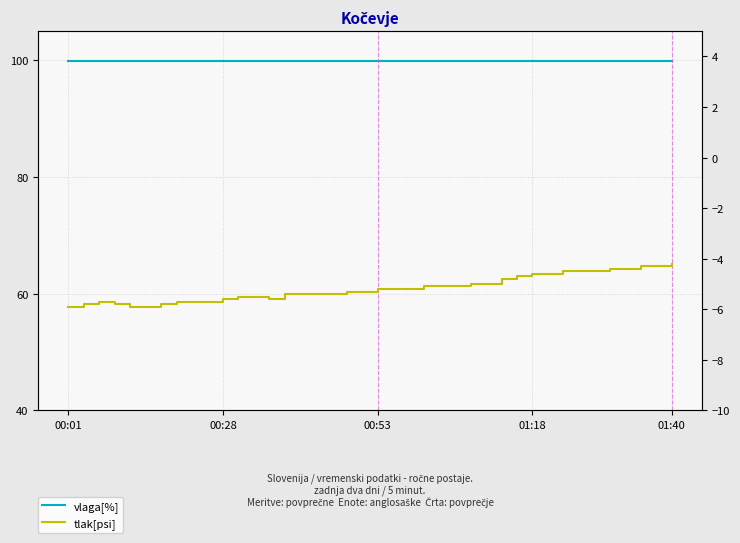

Where is tlak[psi] nearest to the value -5?

26